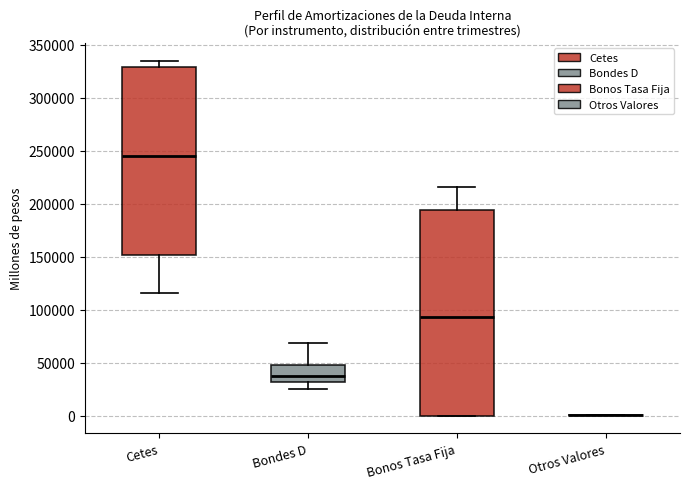

Reading left to right, read every box against the y-axis: the position of its median line, the range the box covers, and the ends of its whiskers. The values are not printed on the chart, so give them approximately, as read against the axis.

Cetes: median 245000, box 150000 to 330000, whiskers 115000 to 335000
Bondes D: median 35000, box 30000 to 50000, whiskers 25000 to 70000
Bonos Tasa Fija: median 95000, box 0 to 195000, whiskers 0 to 215000
Otros Valores: box collapsed to a line at 0, whiskers 0 to 0